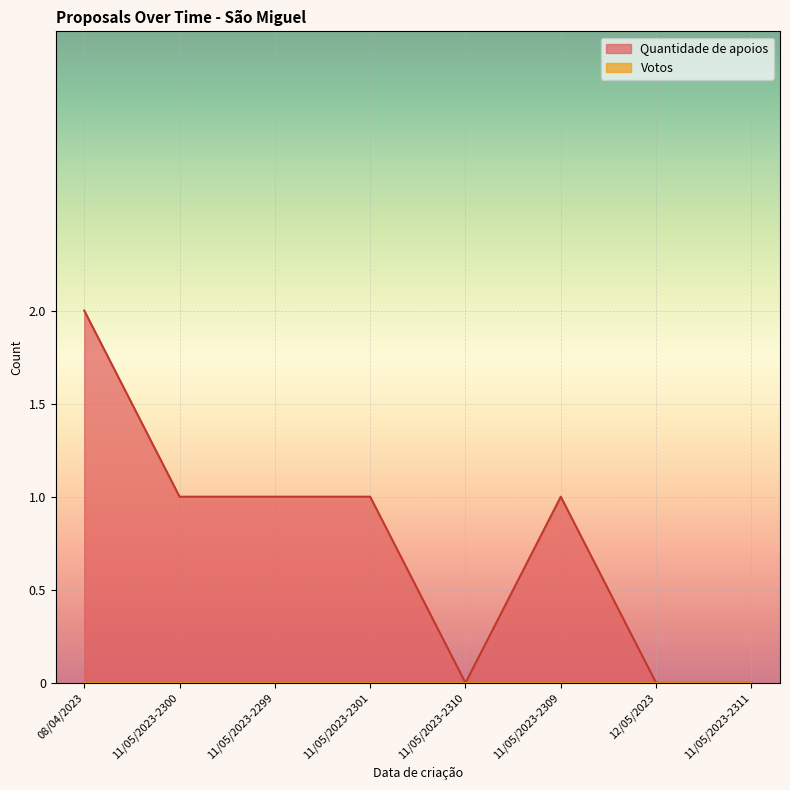

Between 11/05/2023-2309 and 08/04/2023, which is larger?

08/04/2023